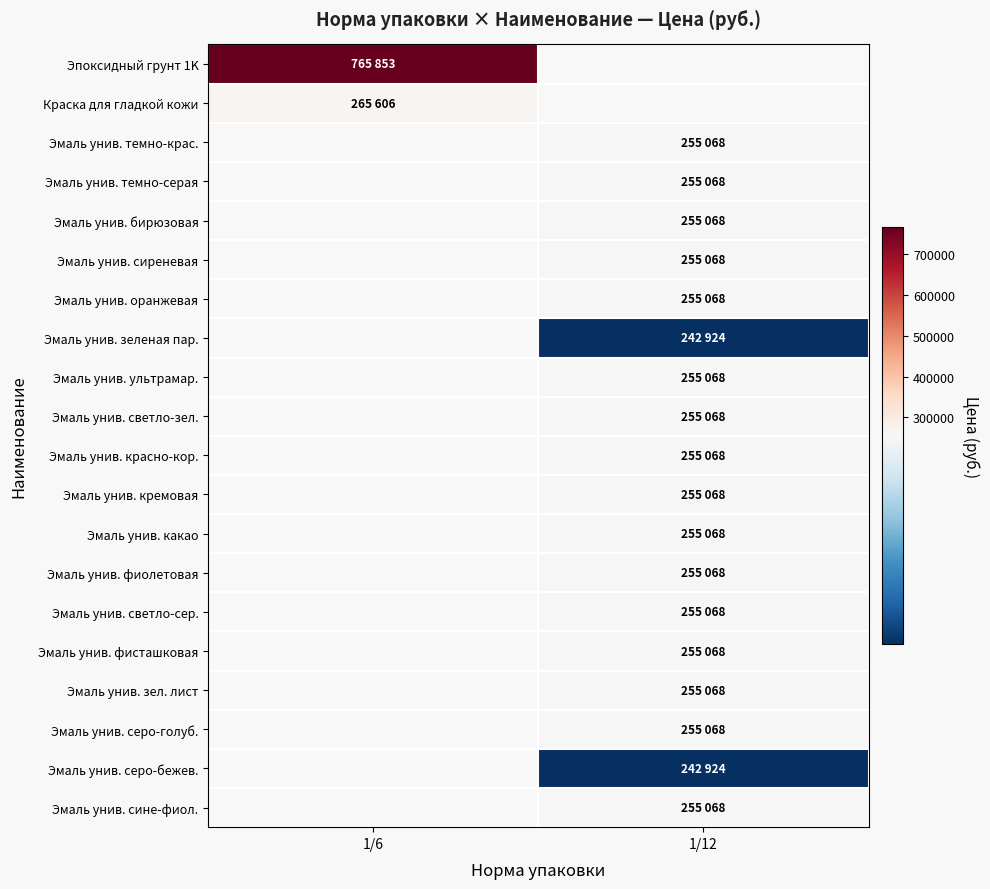

What is the greatest value displayed?

765853.0